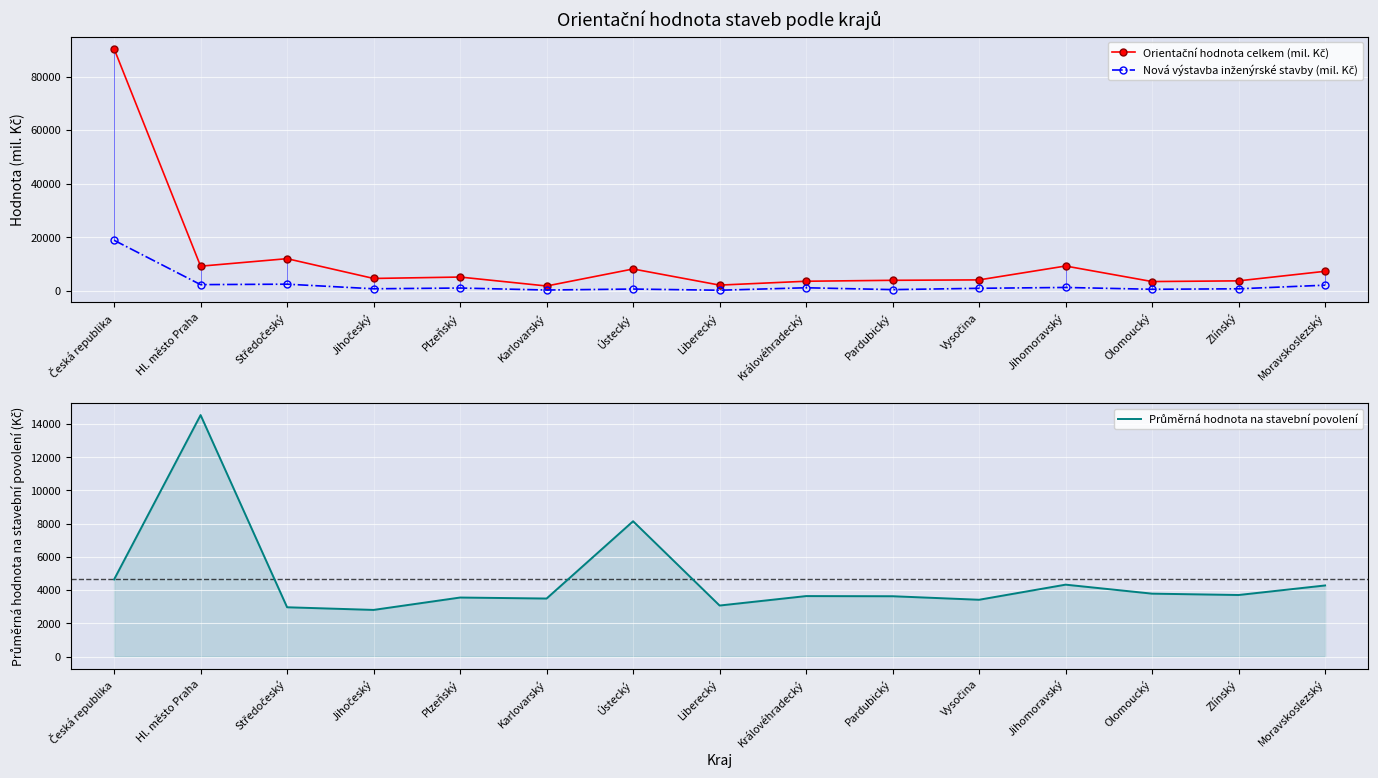

How many interior local peaks does the Orientační hodnota celkem (mil. Kč) series have?

4